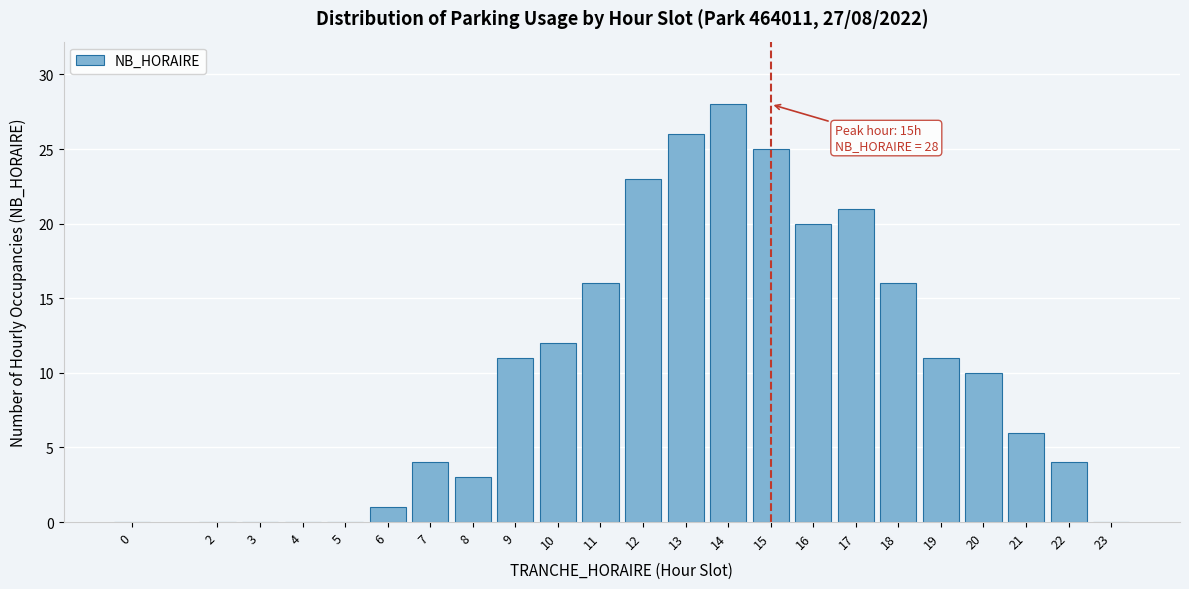

Reading right to left, transcribe all the data shown in this chart.

23=0	22=4	21=6	20=10	19=11	18=16	17=21	16=20	15=25	14=28	13=26	12=23	11=16	10=12	9=11	8=3	7=4	6=1	5=0	4=0	3=0	2=0	0=0